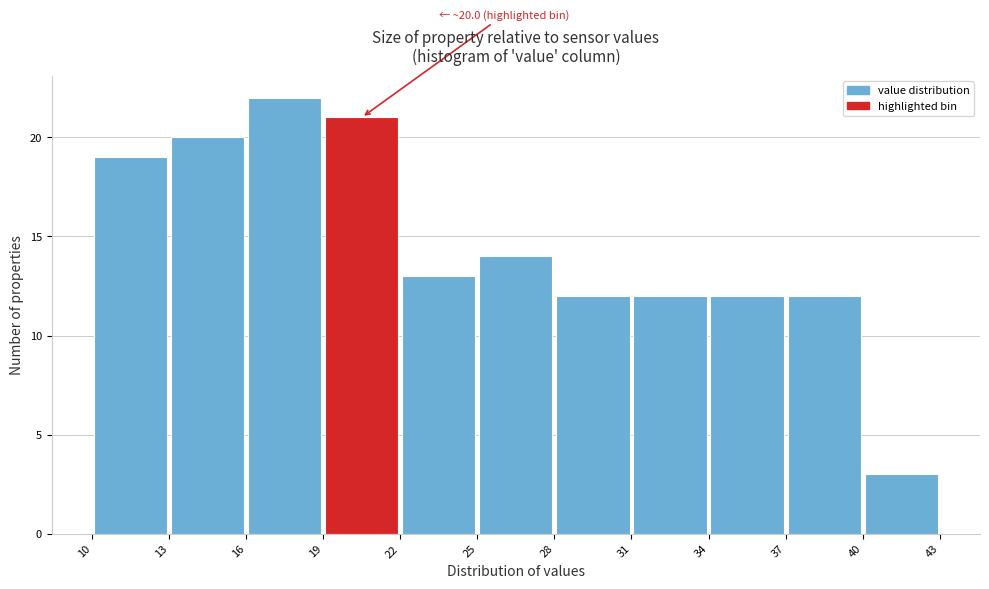

Over which range of the x-axis is the bar tallest?

16 to 19